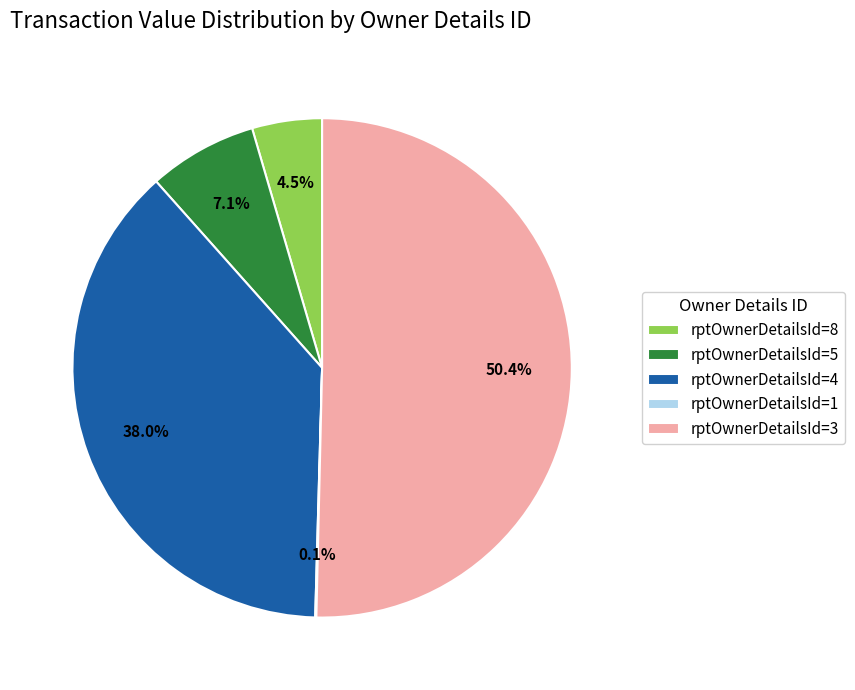

Between rptOwnerDetailsId=5 and rptOwnerDetailsId=4, which is larger?

rptOwnerDetailsId=4